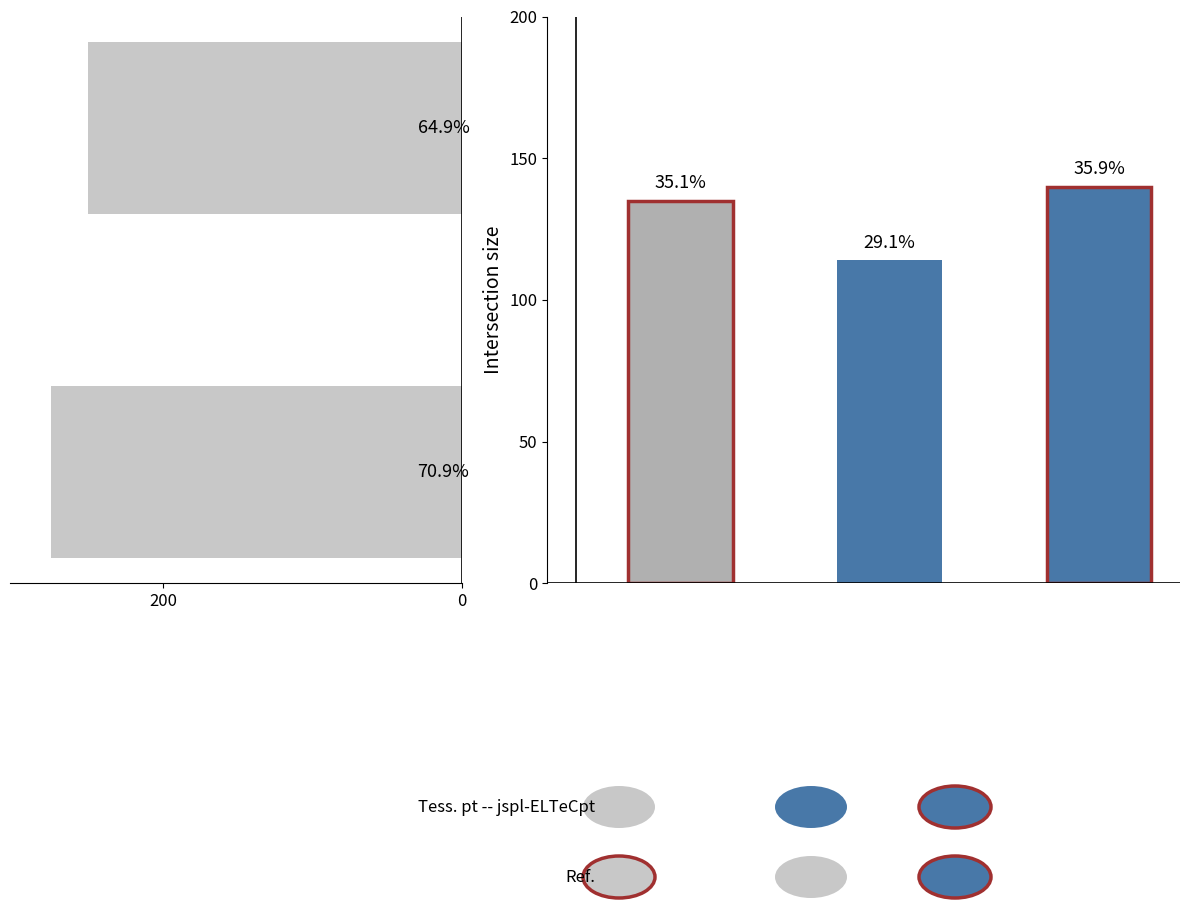

Count the number of data series in this chart.

1